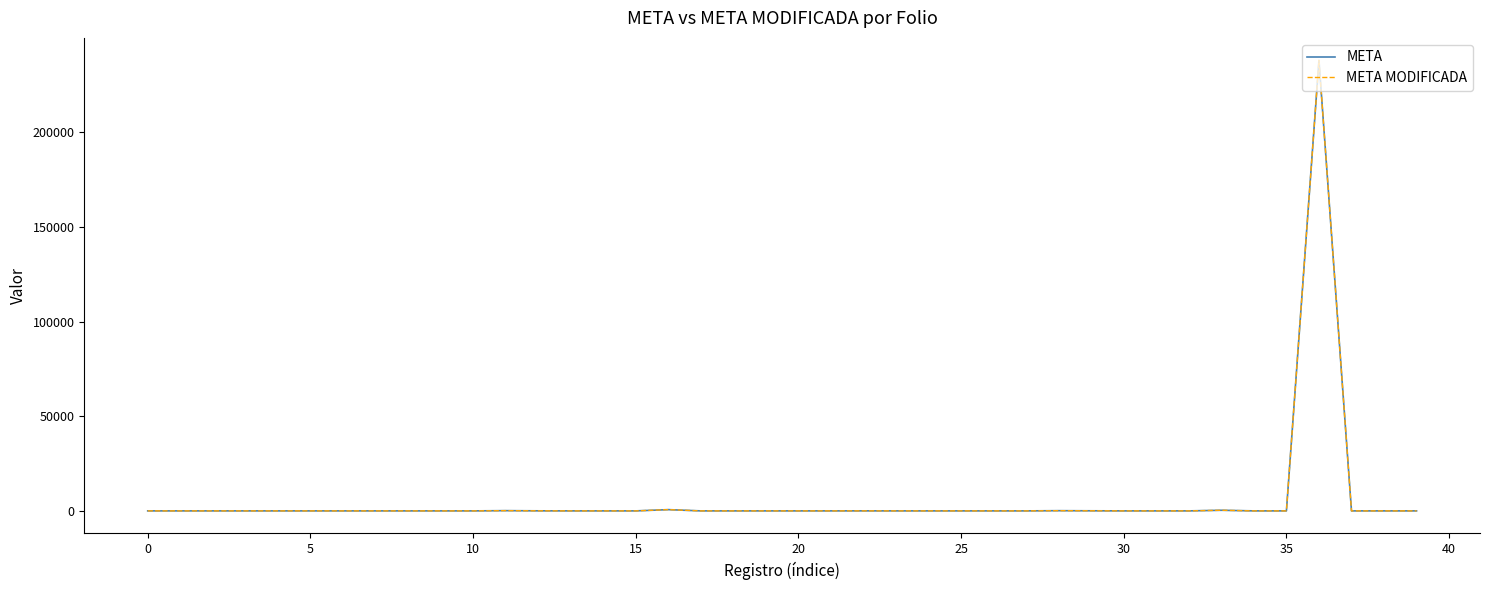

Is this an area chart (filled region under the line)?

No